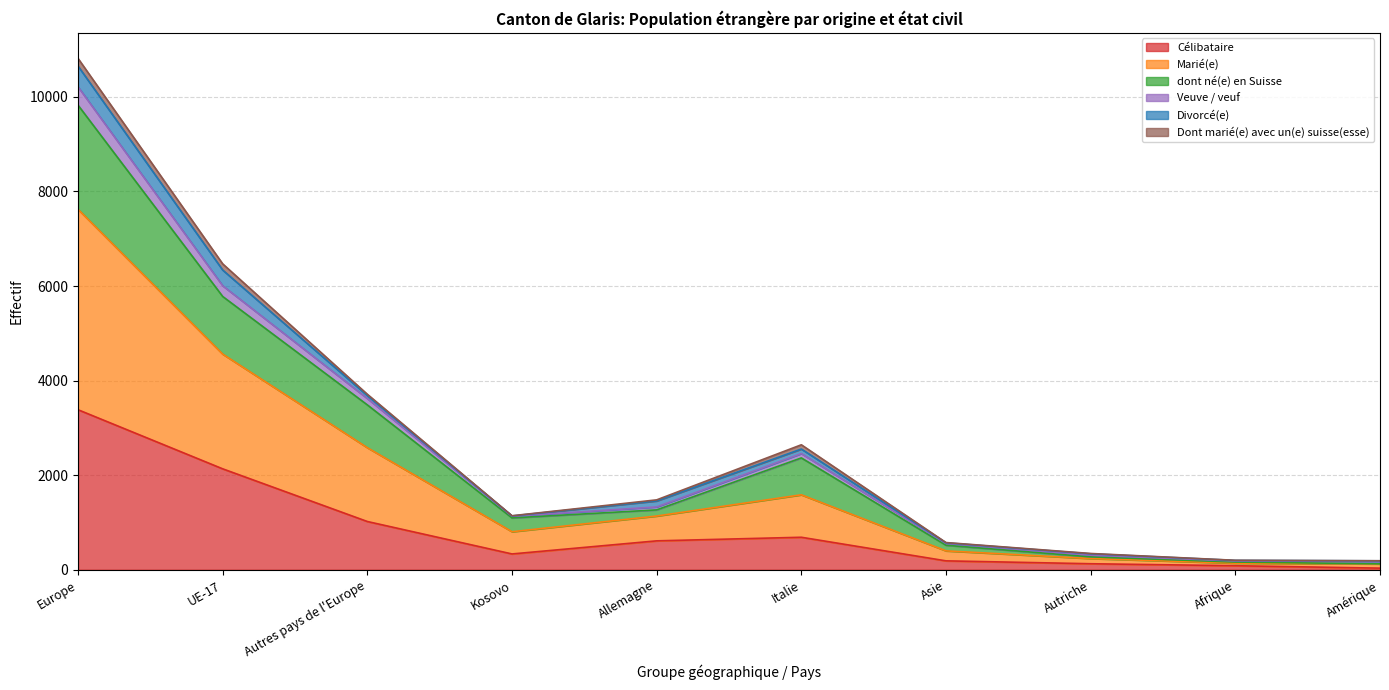

How many lines are shown in the chart?

6